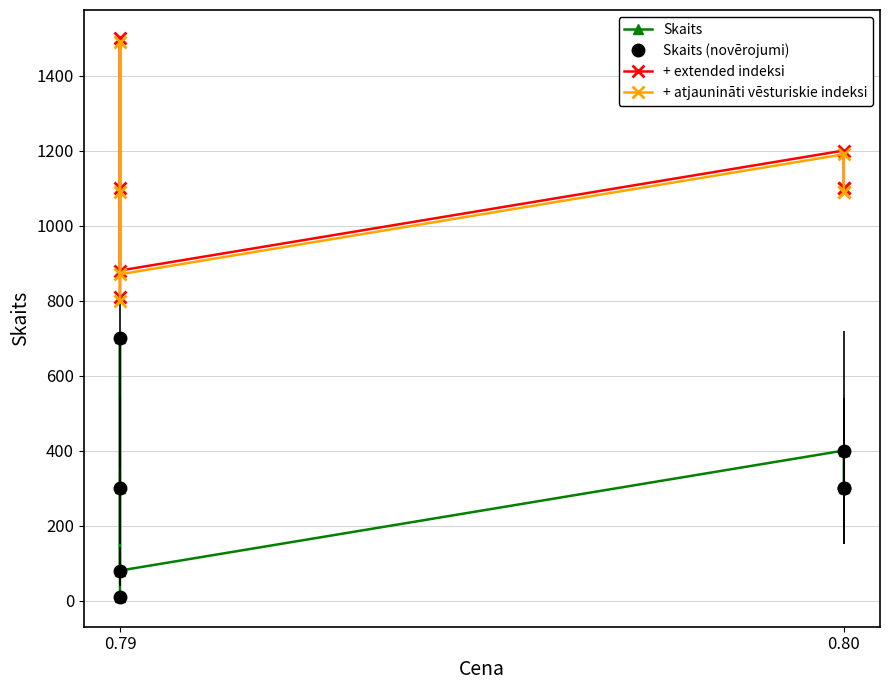

What is the average value of the + extended indeksi series?

1099